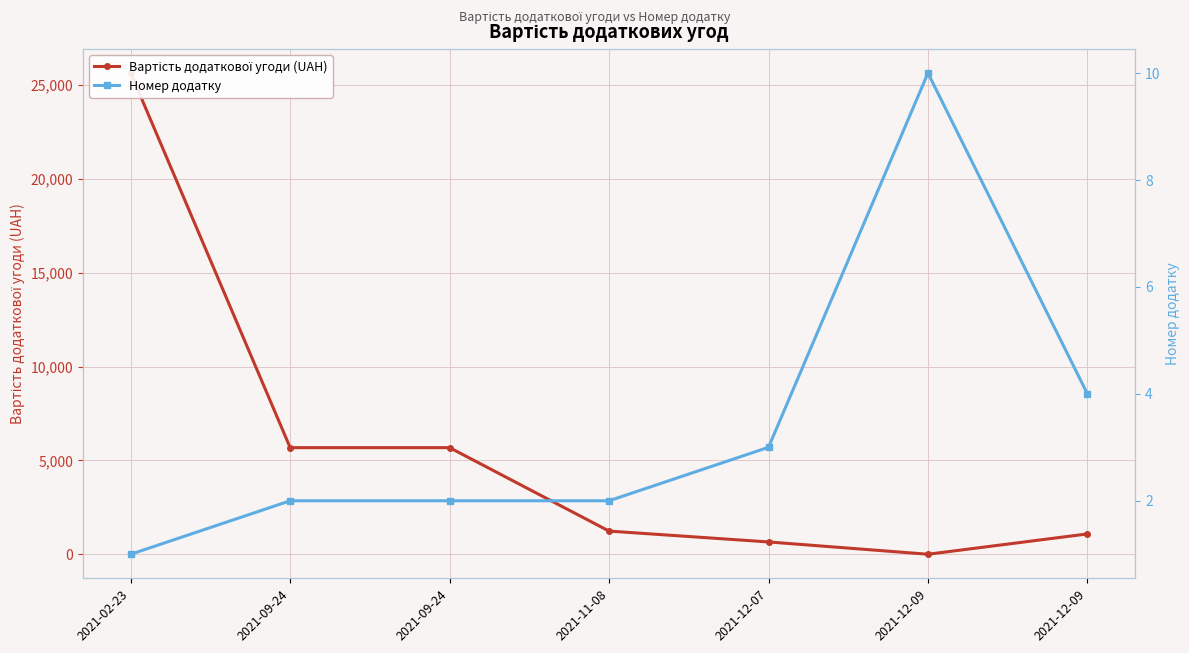

What is the greatest value displayed?

25638.1